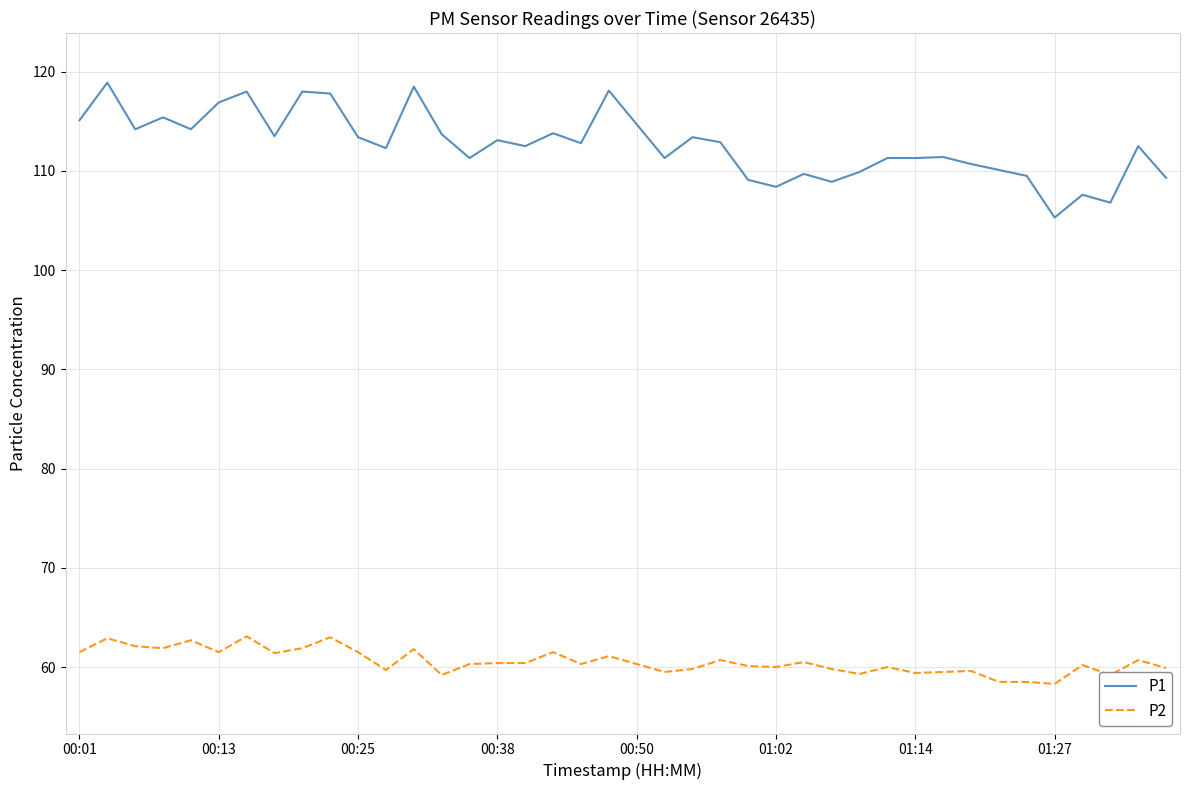

Which series has the largest range (max minus min)?

P1